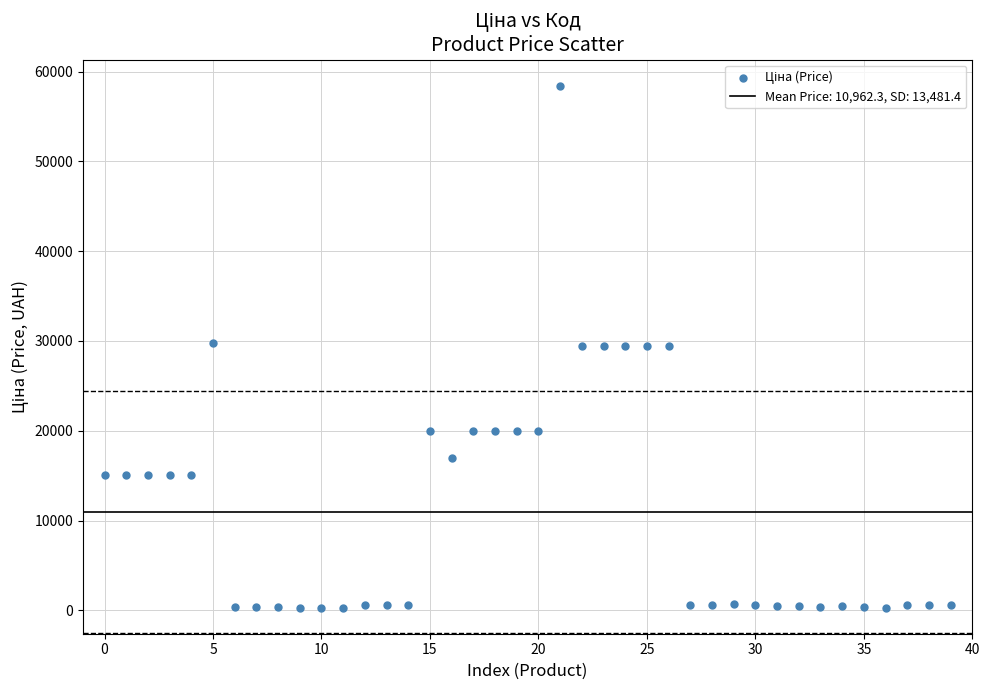

What is the range of Y values (max minus min)?

58116.2